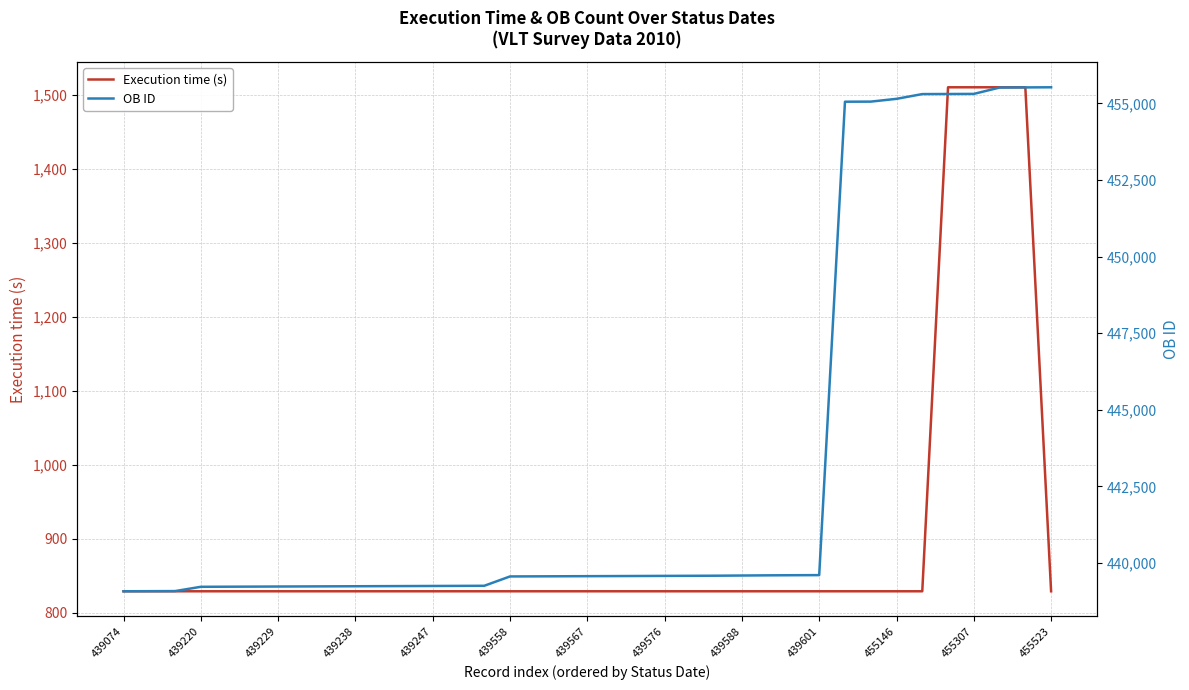

What is the lowest value of the Execution time (s) series?

829